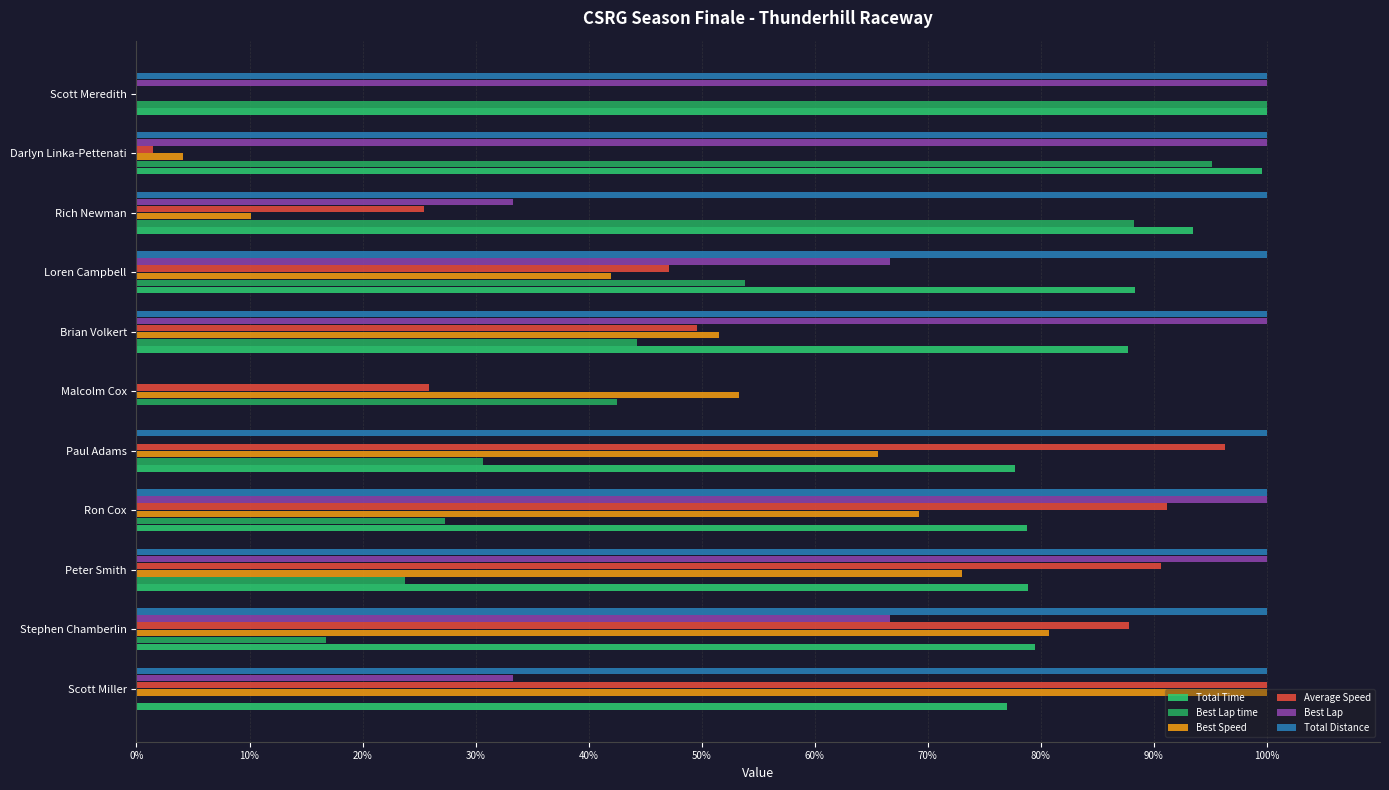

Rank the series by their maximum value, from highest to lowest.

Total Time, Best Lap time, Best Speed, Average Speed, Best Lap, Total Distance